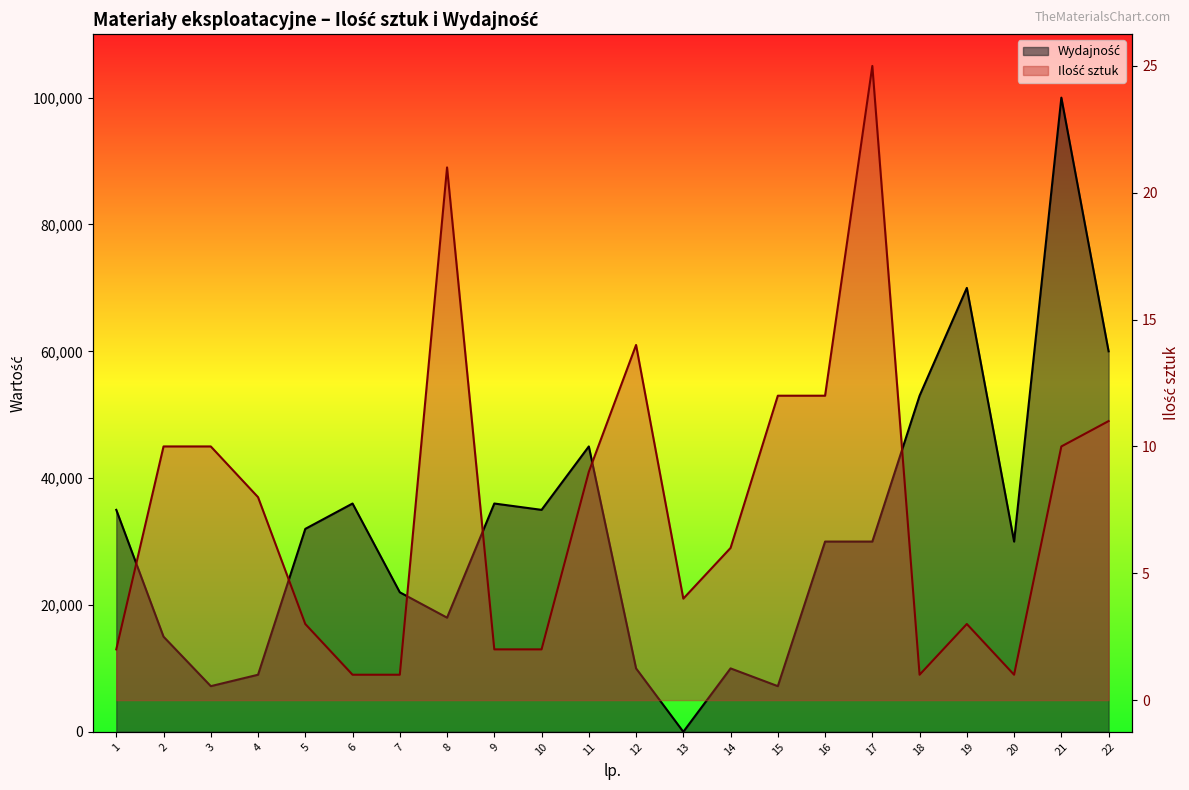

What are all the series names shown in the legend?

Ilość sztuk, Wydajność